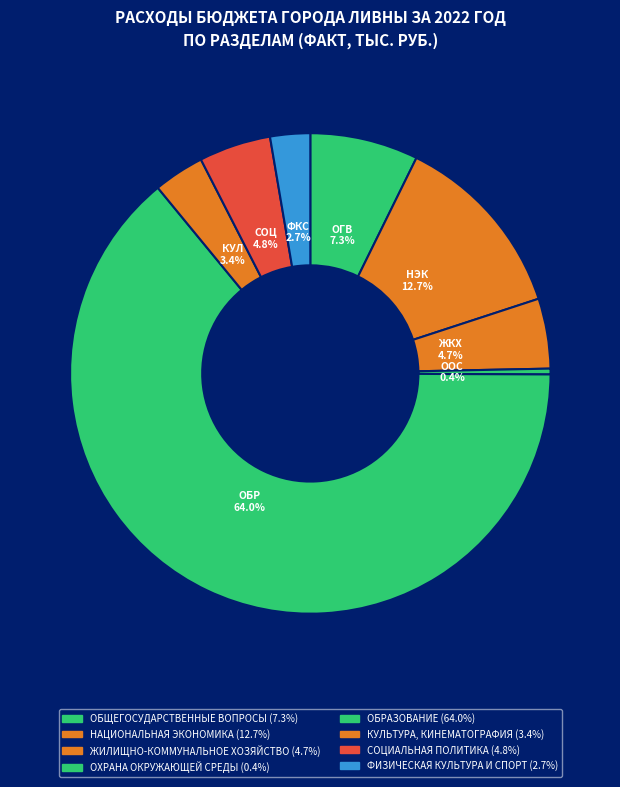

How many segments does this pie chart have?

8